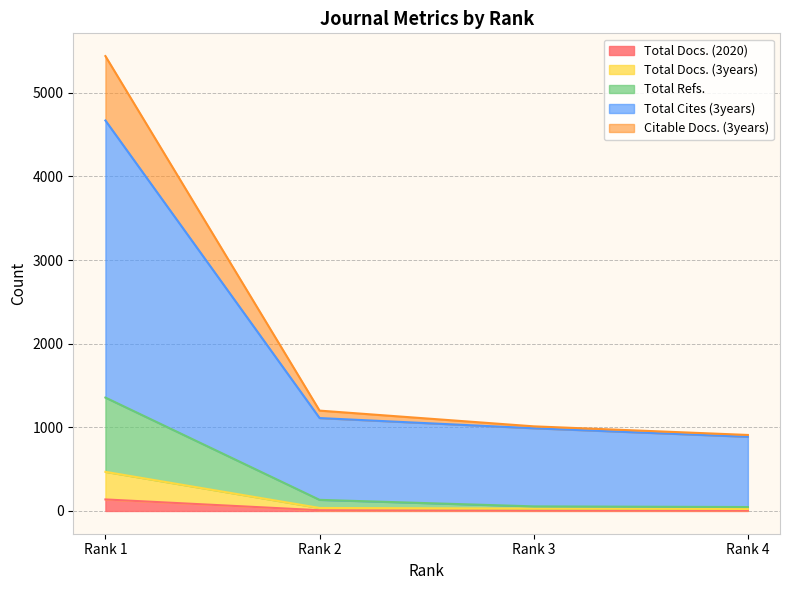

What is the approximate value of Total Docs. (2020) at Rank 4, to the nearest 5?

5